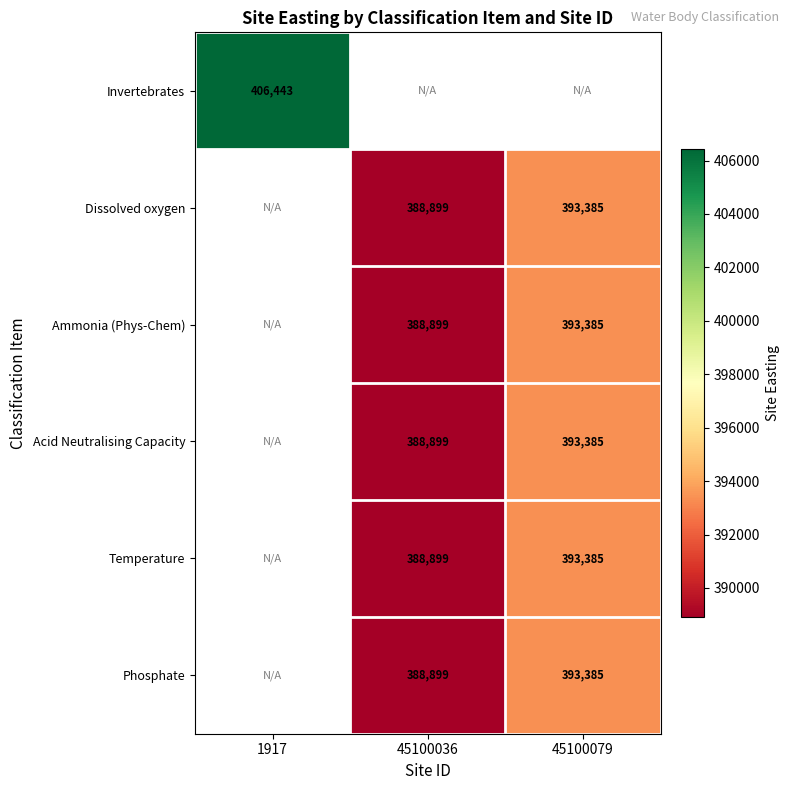

How many data points does each series have?

3